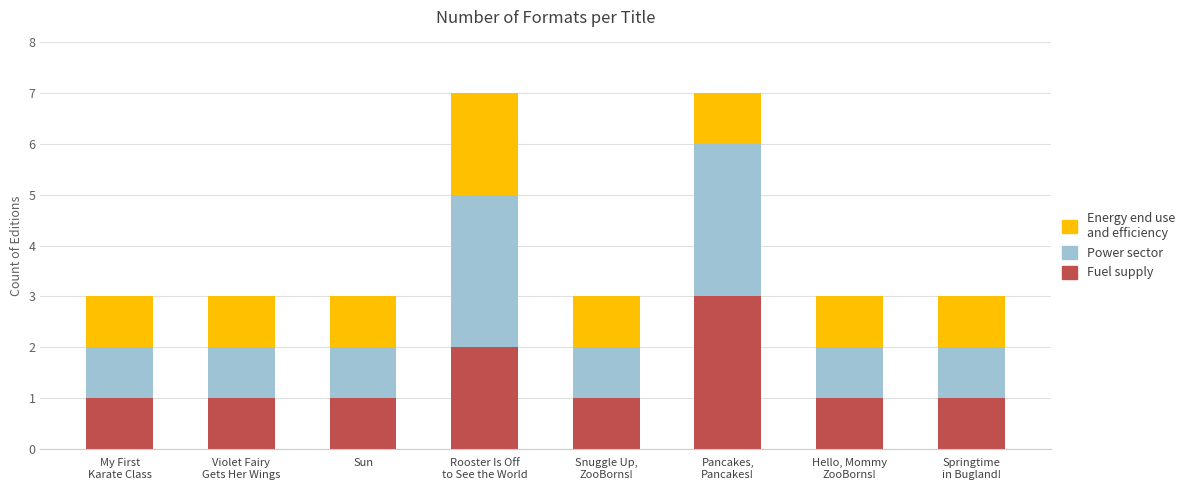

What is the maximum value for Fuel supply?

3